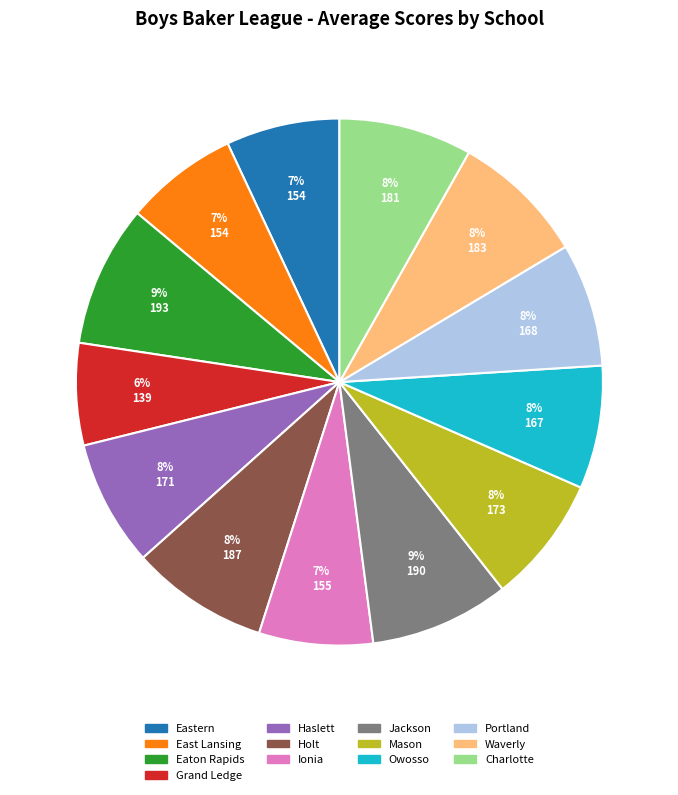

Does Charlotte represent more than half of the total?

No